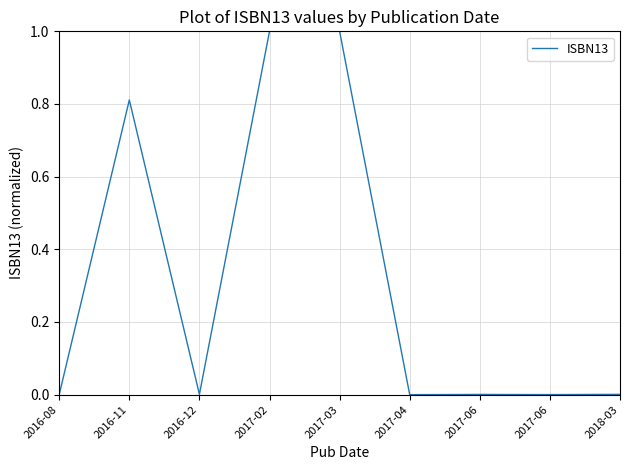

Does the chart have visible grid lines?

Yes